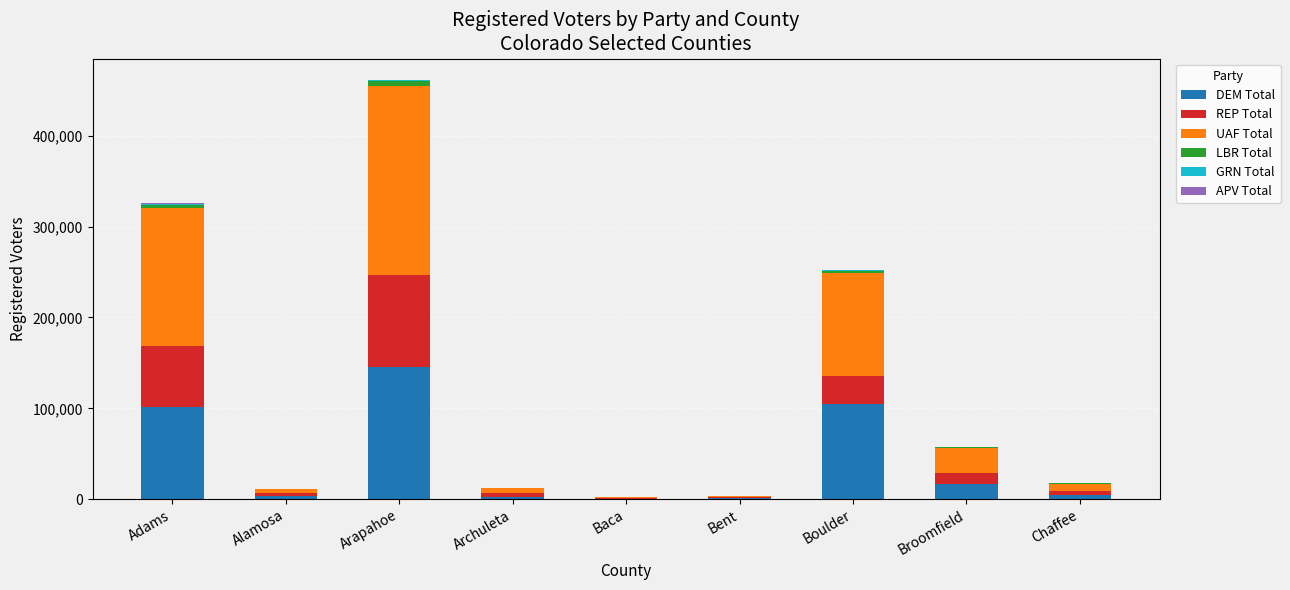

What is the highest value of the DEM Total series?

145729